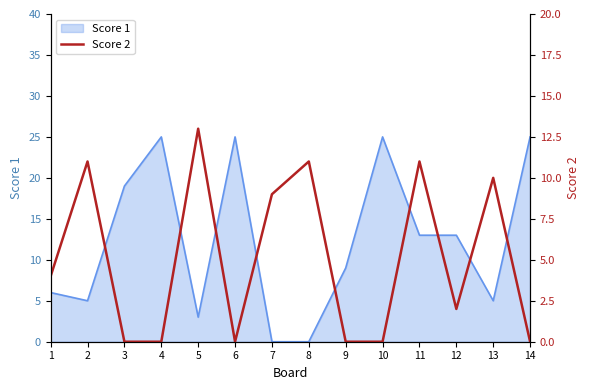

The value at 9 is 5. True or false?

False